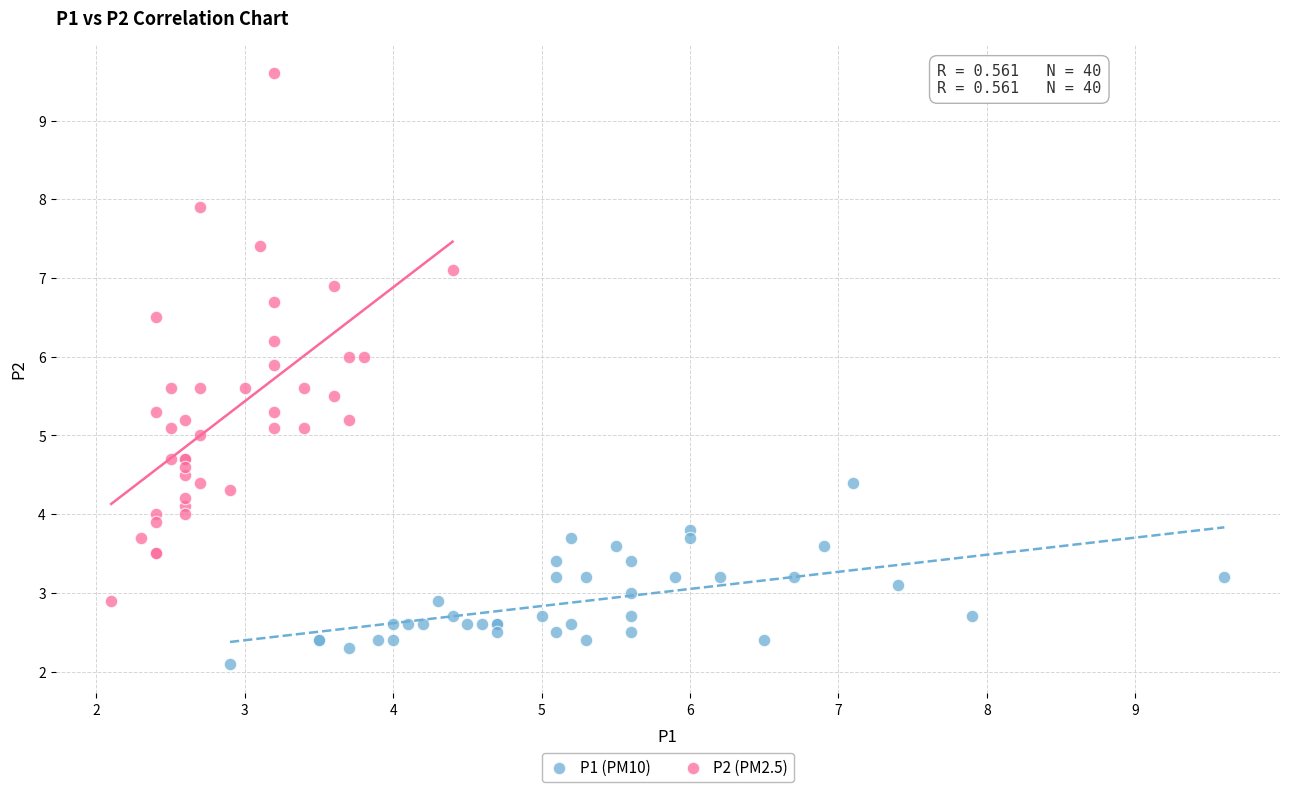

Which series has the largest Y range (max minus min)?

P2 (PM2.5)